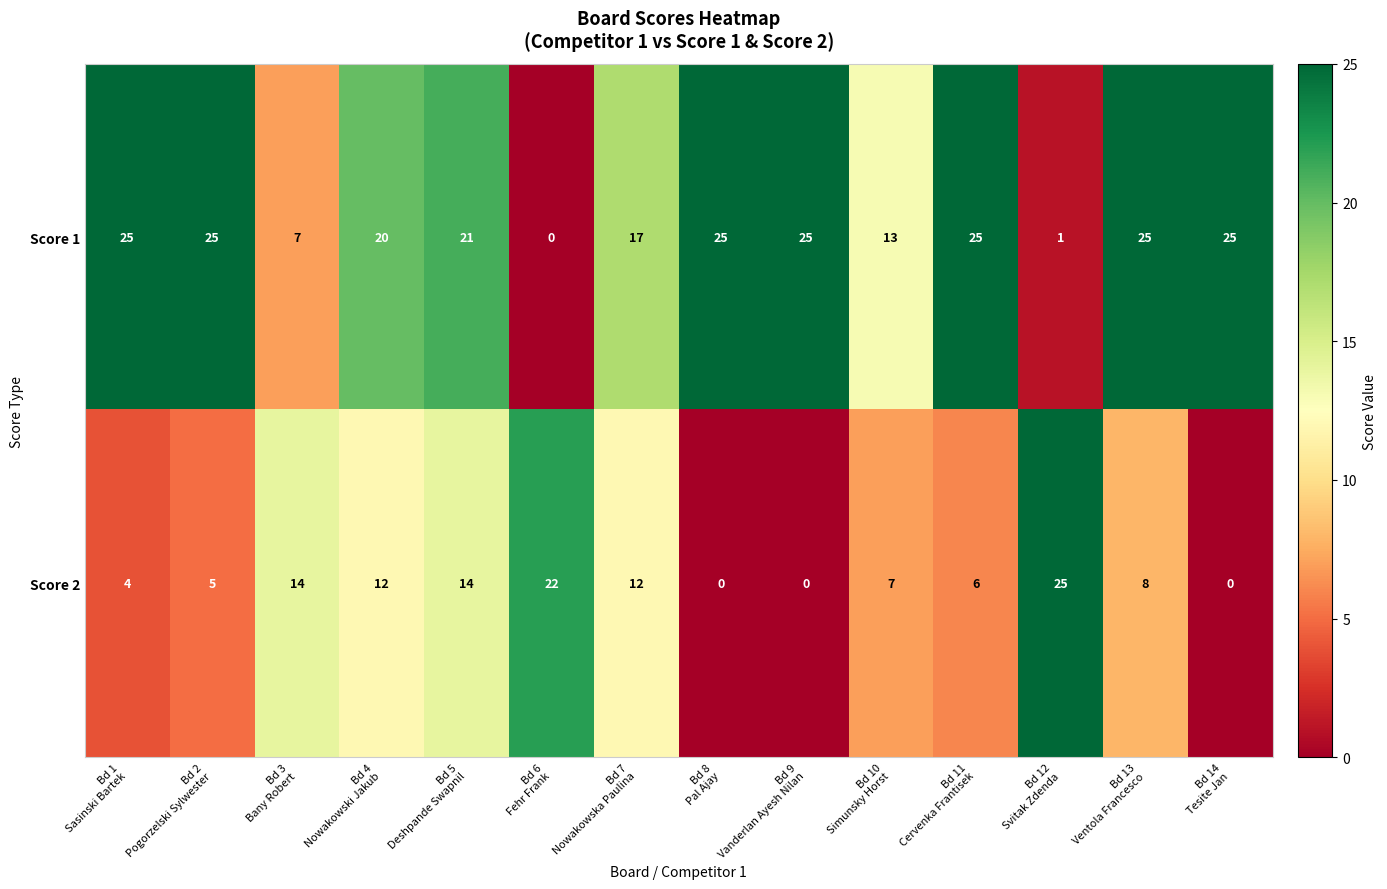

What is the maximum value for Score 1?

25